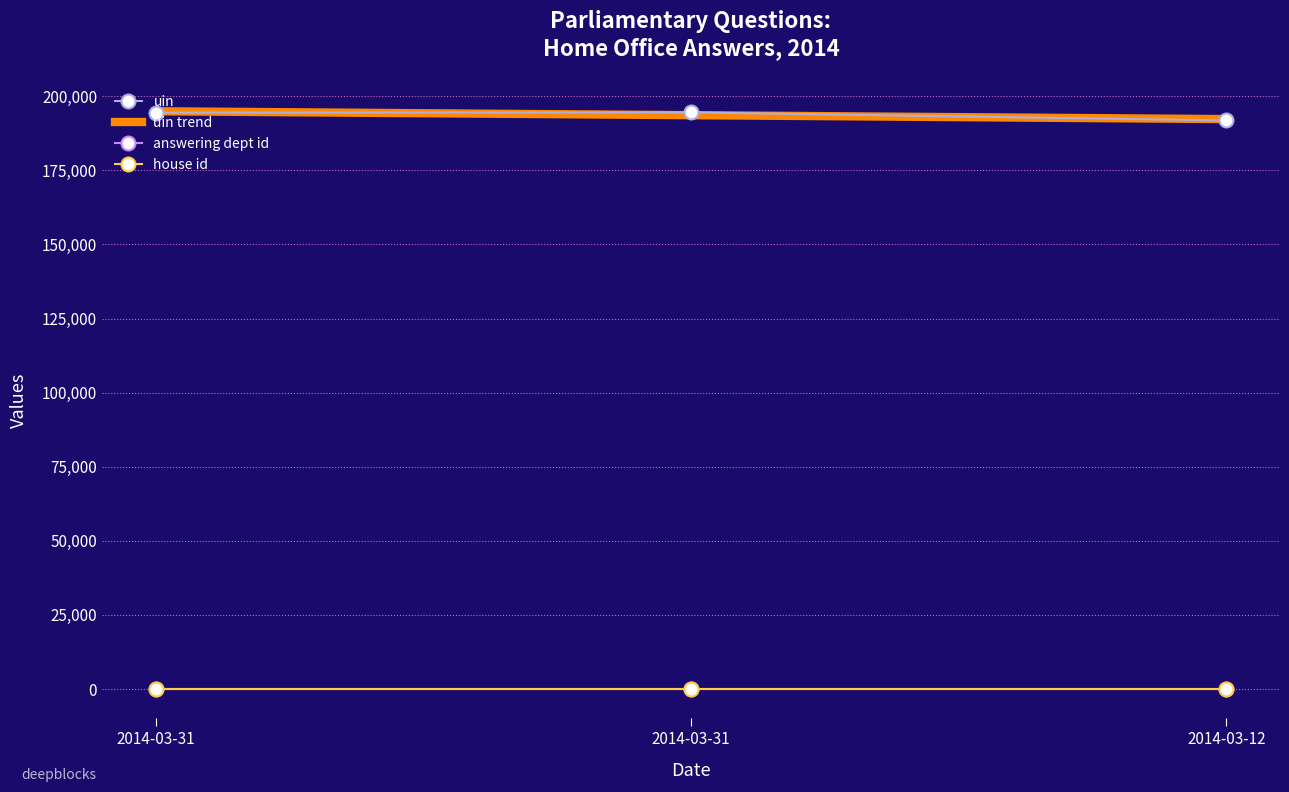

Which label corresponds to the smallest value in the chart?

2014-03-31